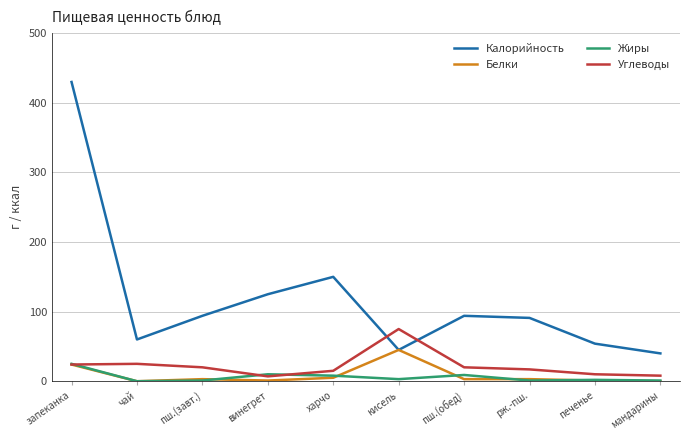

The Углеводы series shows 17 at рж.-пш.. True or false?

True